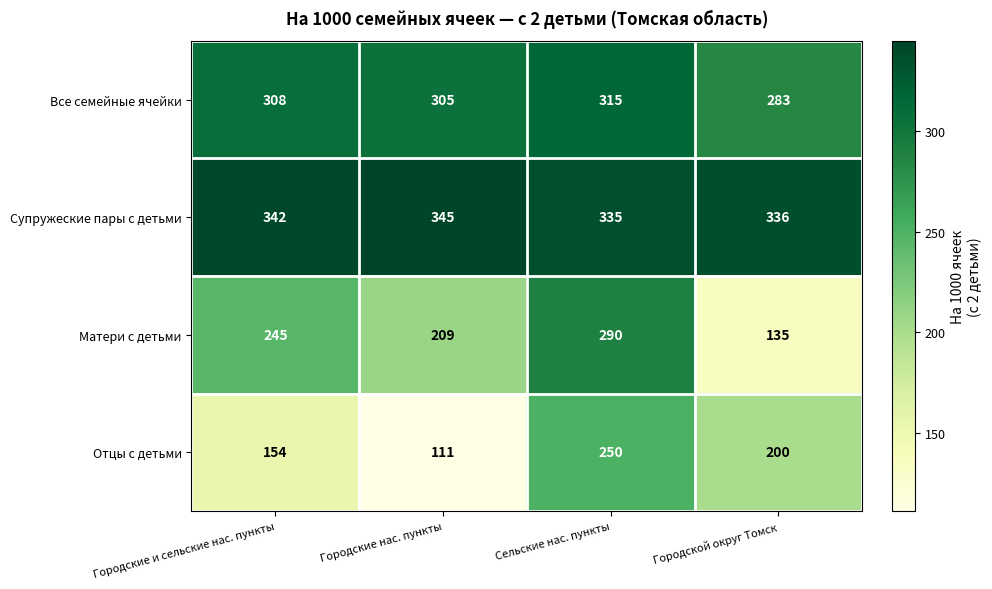

What is the average value of the Отцы с детьми series?

179